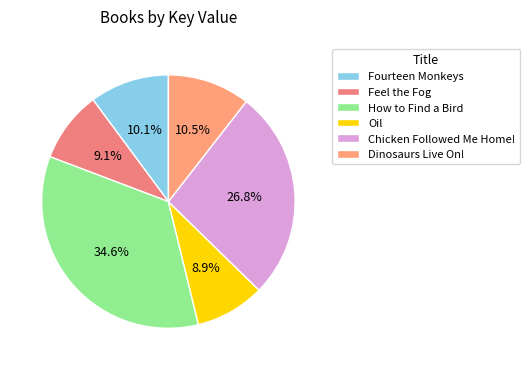

Approximately how many times larger is the value at Fourteen Monkeys compared to Dinosaurs Live On!?

1.0